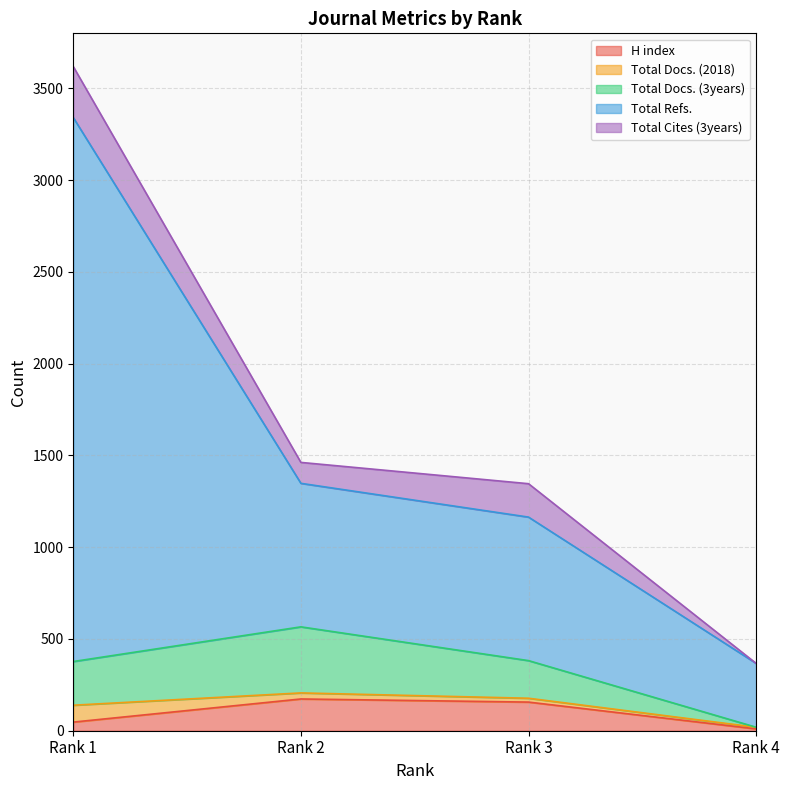

How many values in the Total Refs. series exceed 1462?

1